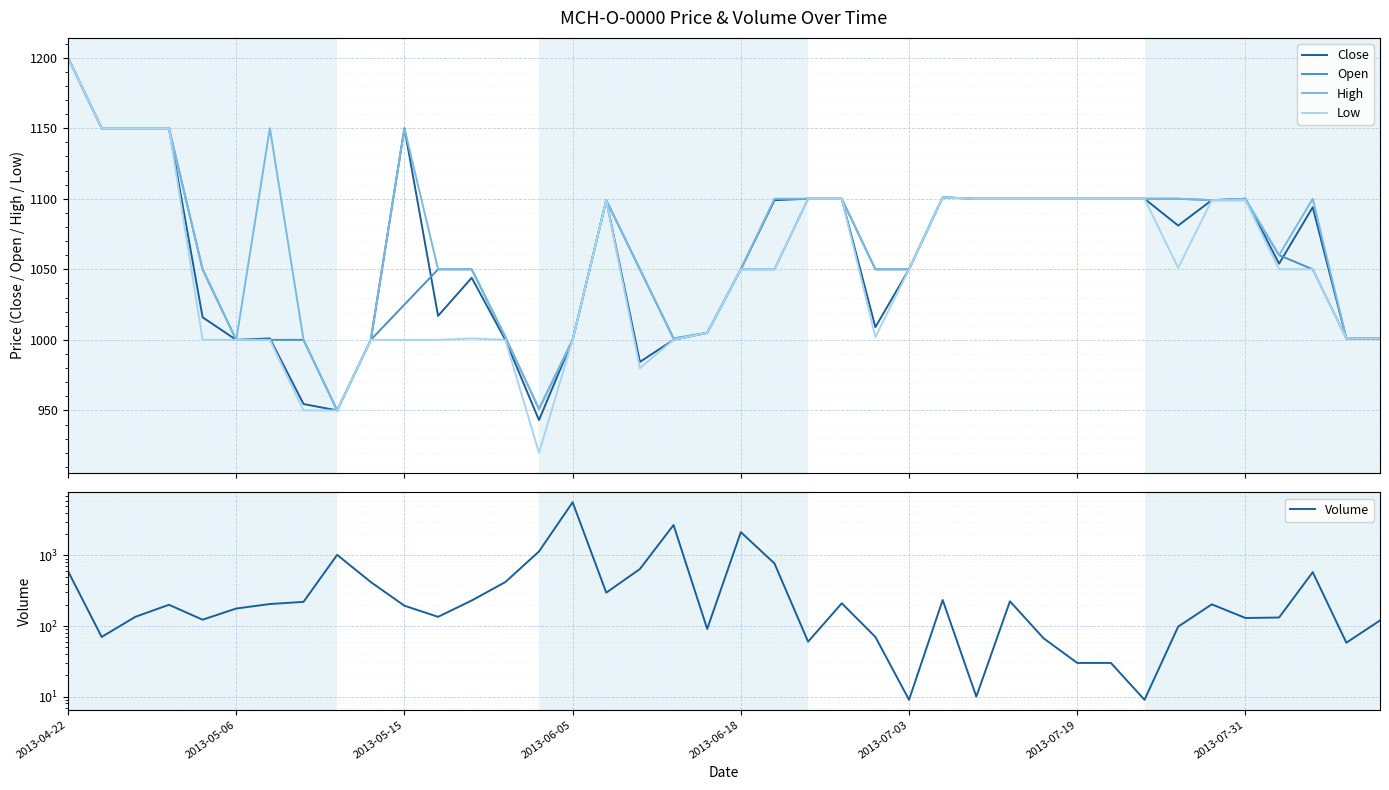

What is the highest value of the Close series?

1200.0